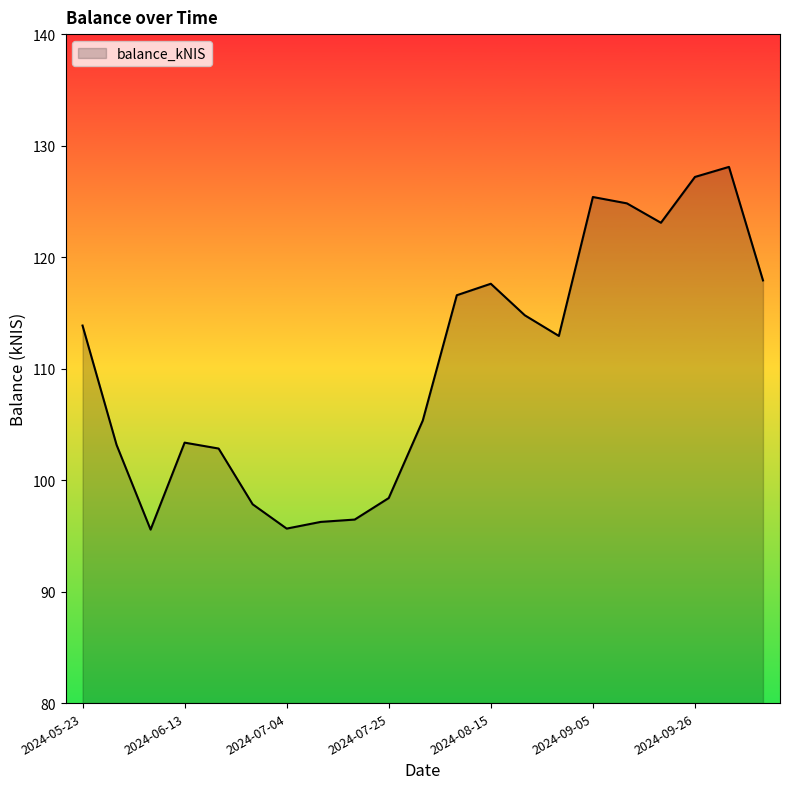

What is the maximum value shown in the chart?

128.1